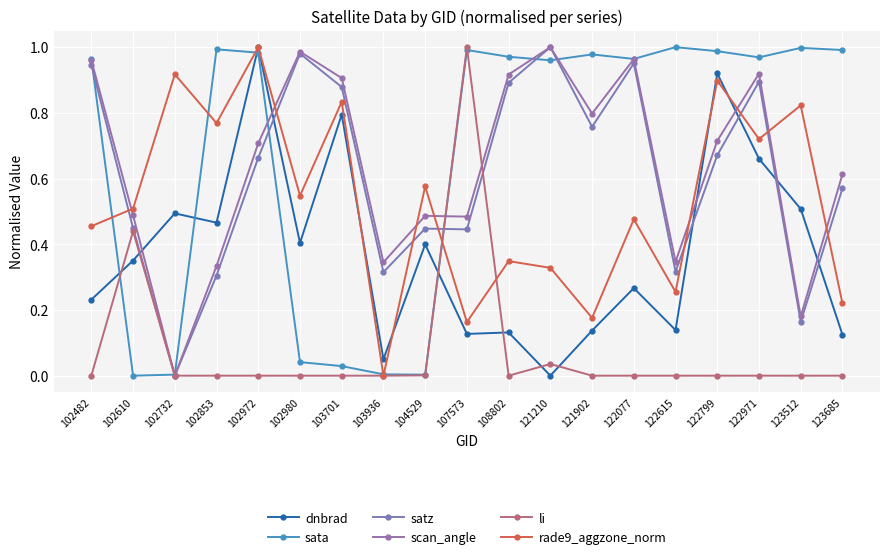

What are all the series names shown in the legend?

dnbrad, sata, satz, scan_angle, li, rade9_aggzone_norm